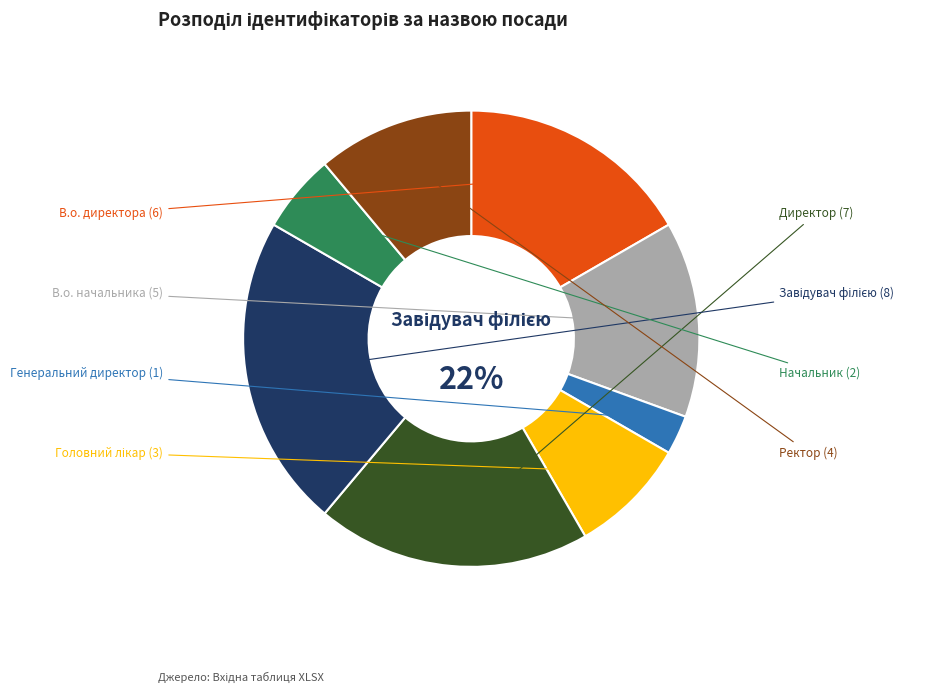

Rank the categories by value from lowest to highest.

Генеральний директор, Начальник, Головний лікар, Ректор, В.о. начальника, В.о. директора, Директор, Завідувач філією